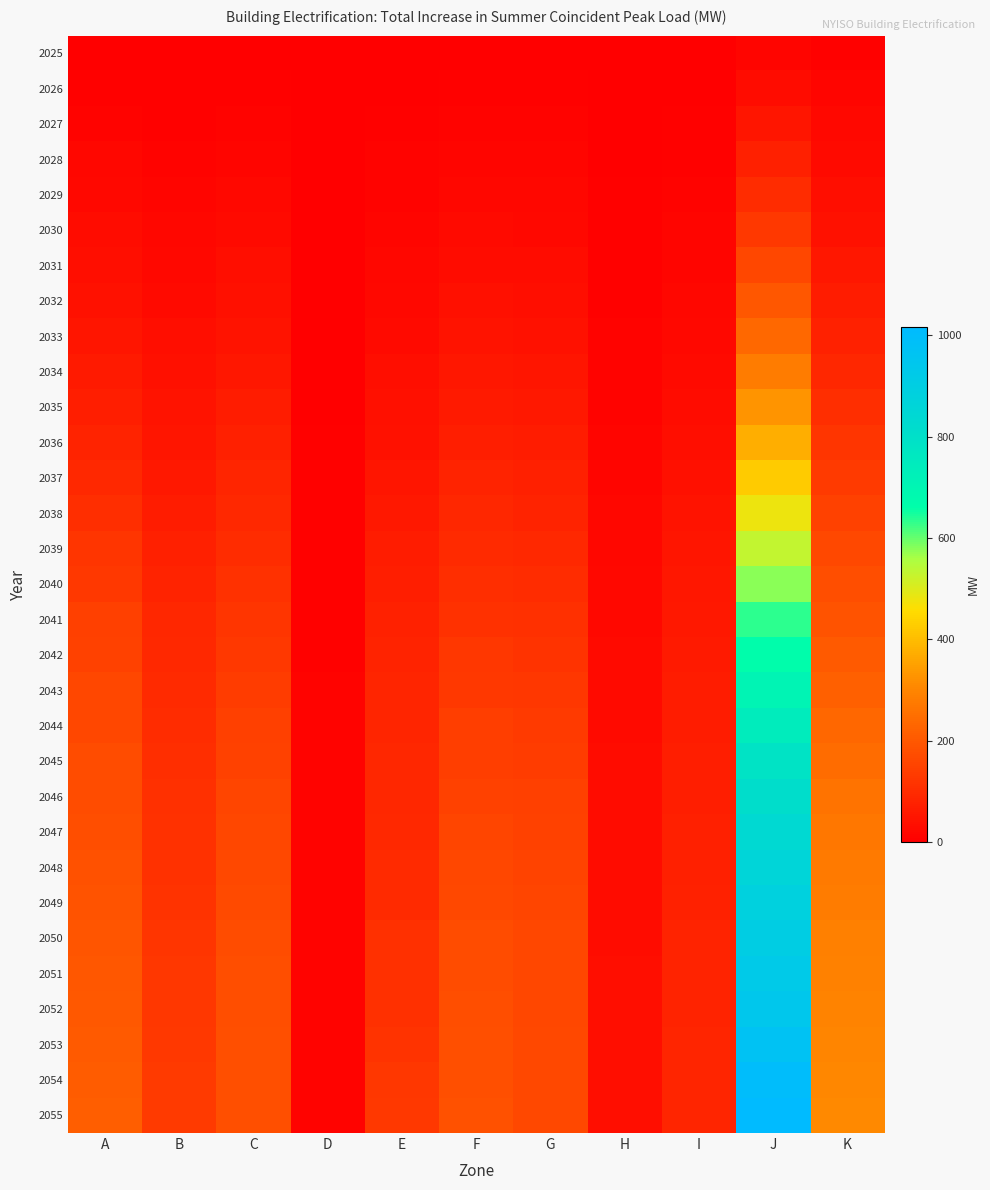

Which series changed the most between D and G?

2055